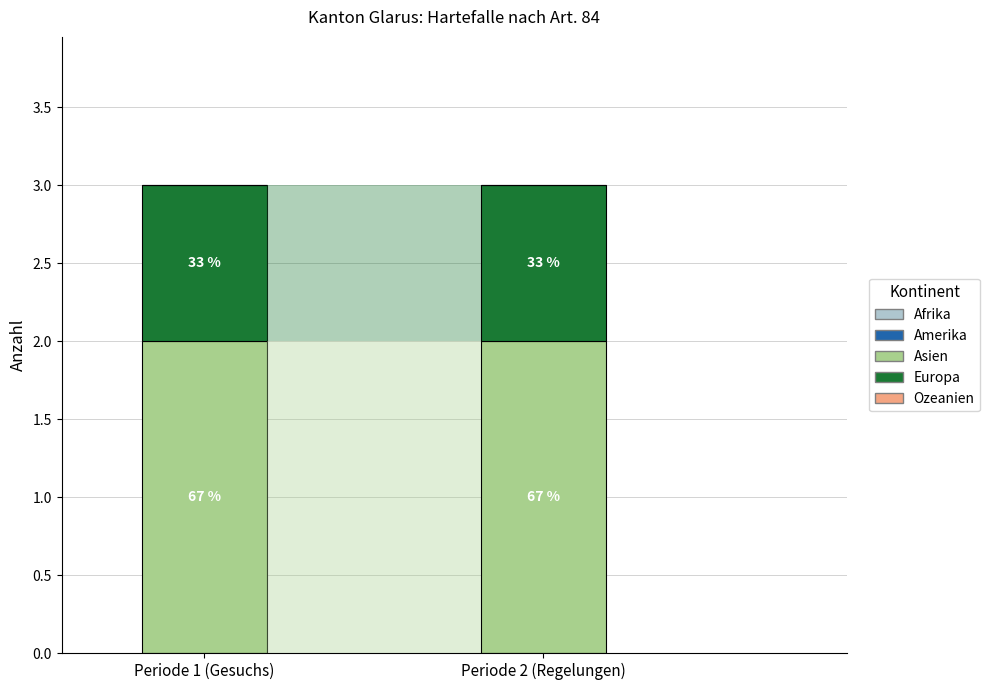

Are the bars horizontal?

No